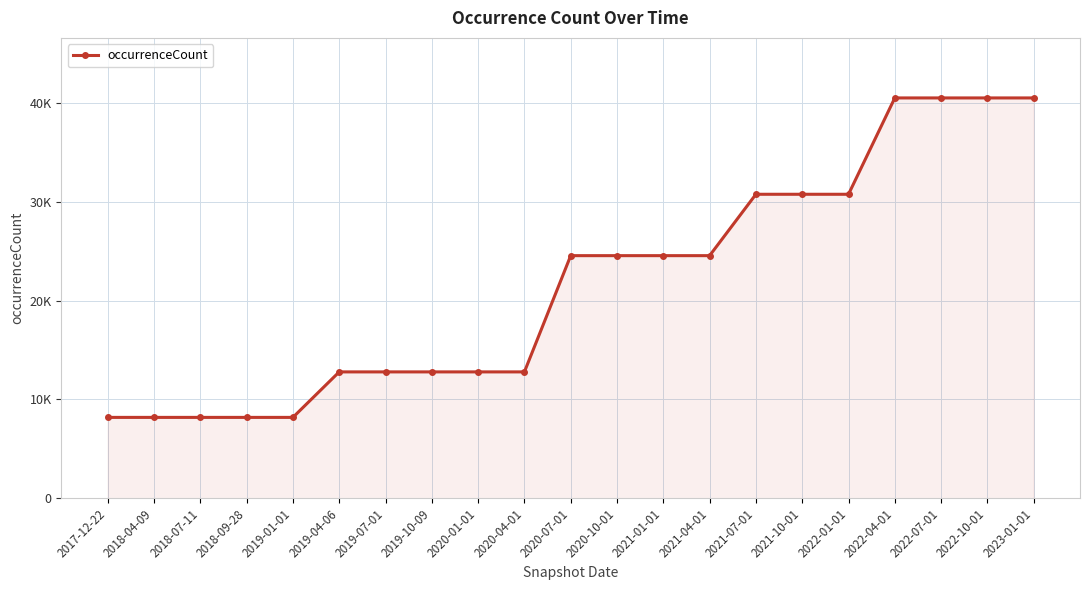

Does the chart have visible grid lines?

Yes